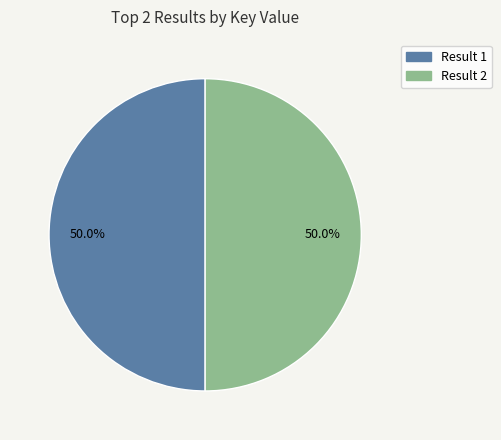

What is the ratio of the value at Result 1 to the value at Result 2?

1.0